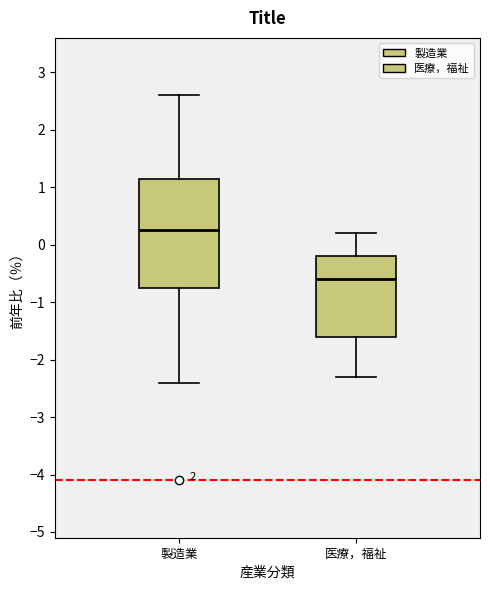

Which box's median line is the lowest?

医療，福祉